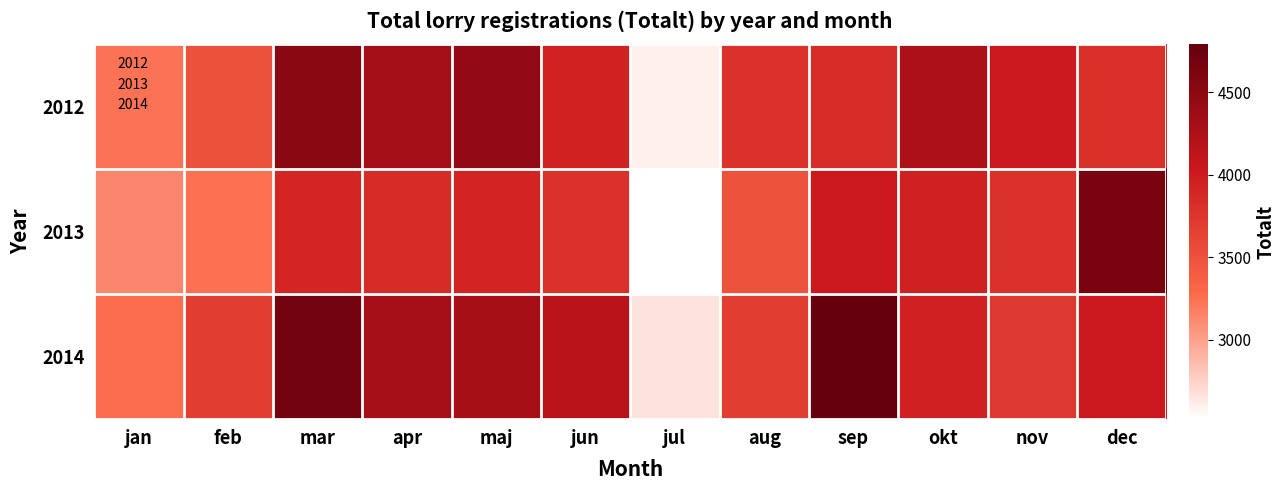

Which series changed the most between mar and jun?

2012